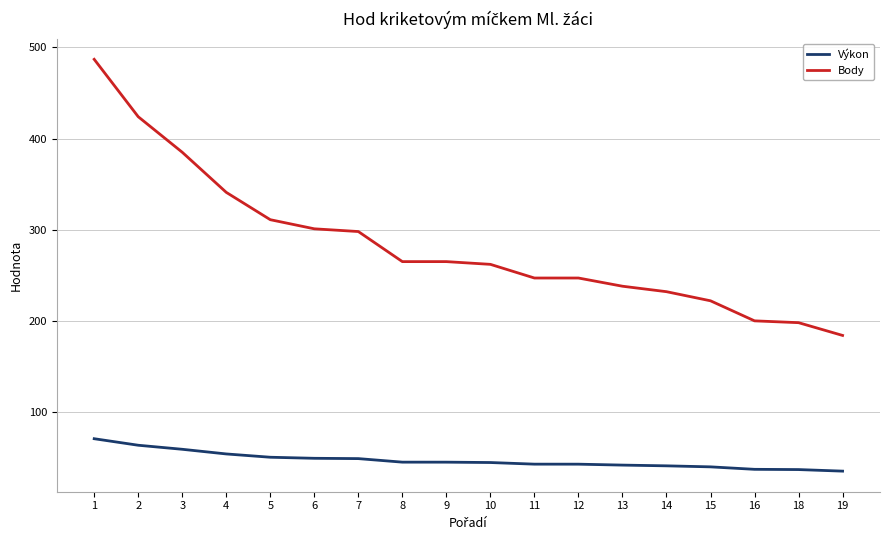

Which series has the largest range (max minus min)?

Body